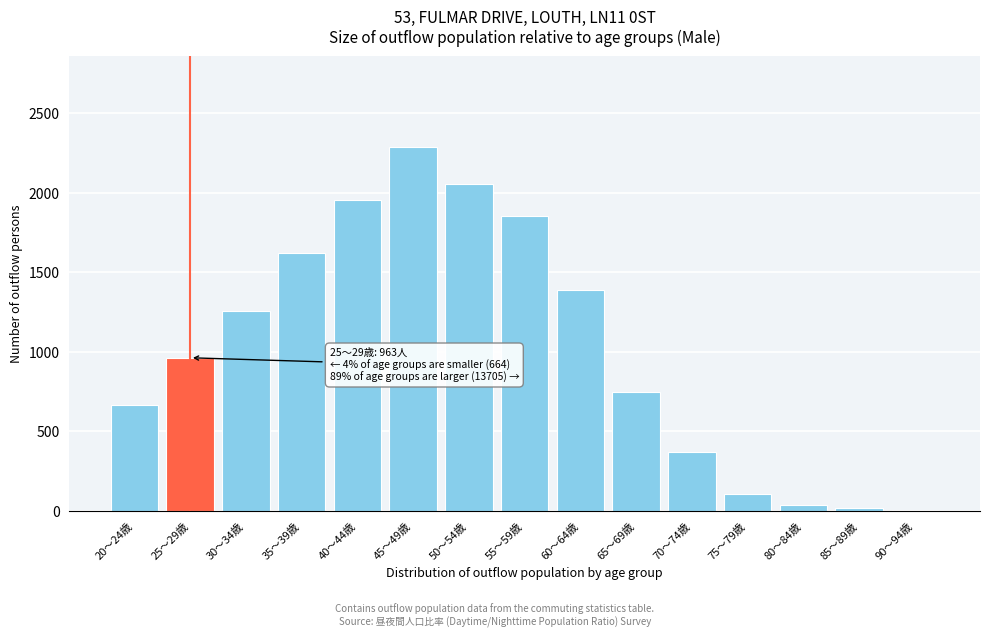

Reading left to right, what are all the values shown in this chart?

20～24歳=664	25～29歳=963	30～34歳=1256	35～39歳=1625	40～44歳=1954	45～49歳=2288	50～54歳=2056	55～59歳=1853	60～64歳=1392	65～69歳=745	70～74歳=370	75～79歳=109	80～84歳=36	85～89歳=18	90～94歳=3